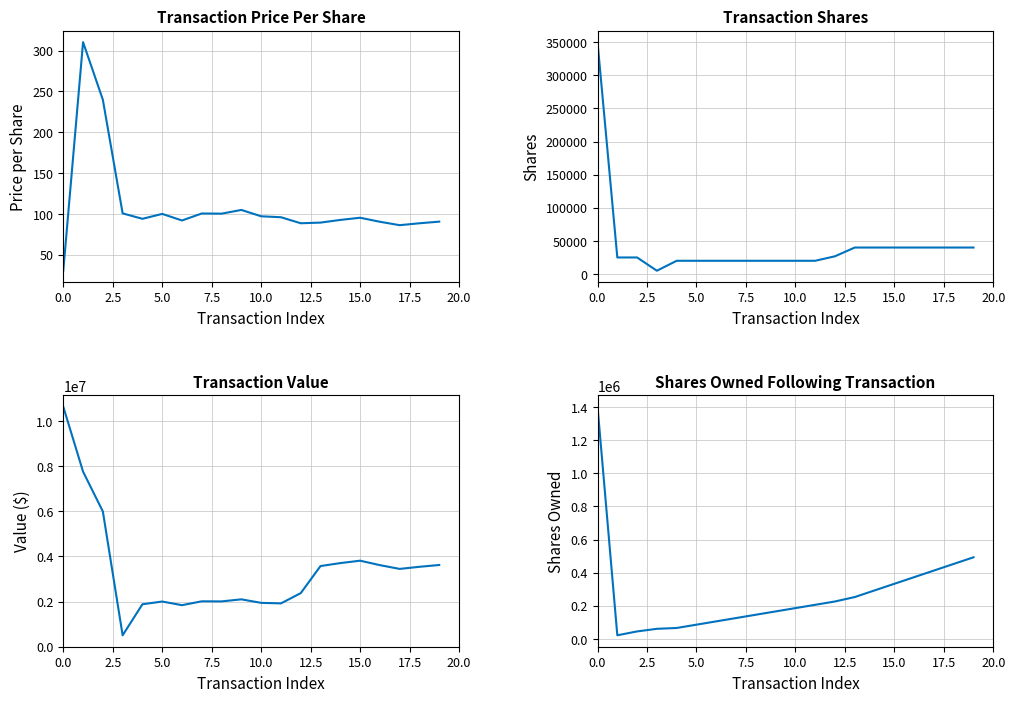

In transactionShares, how many points are lower than both neighbors (excluding endpoints)?

1